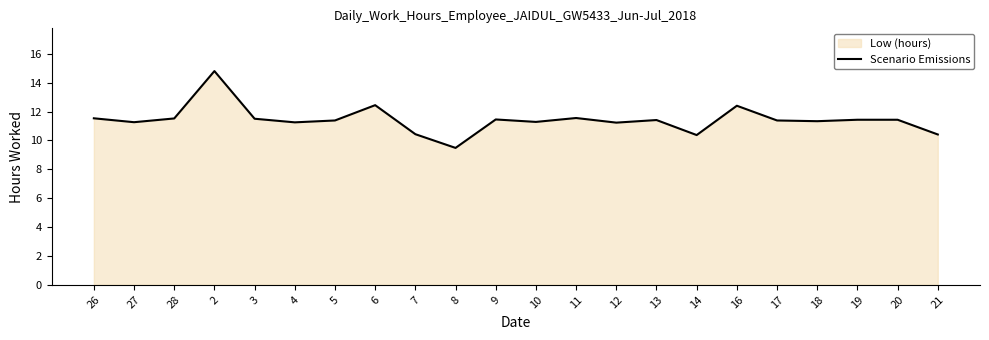

What is the sum of all values?

251.3